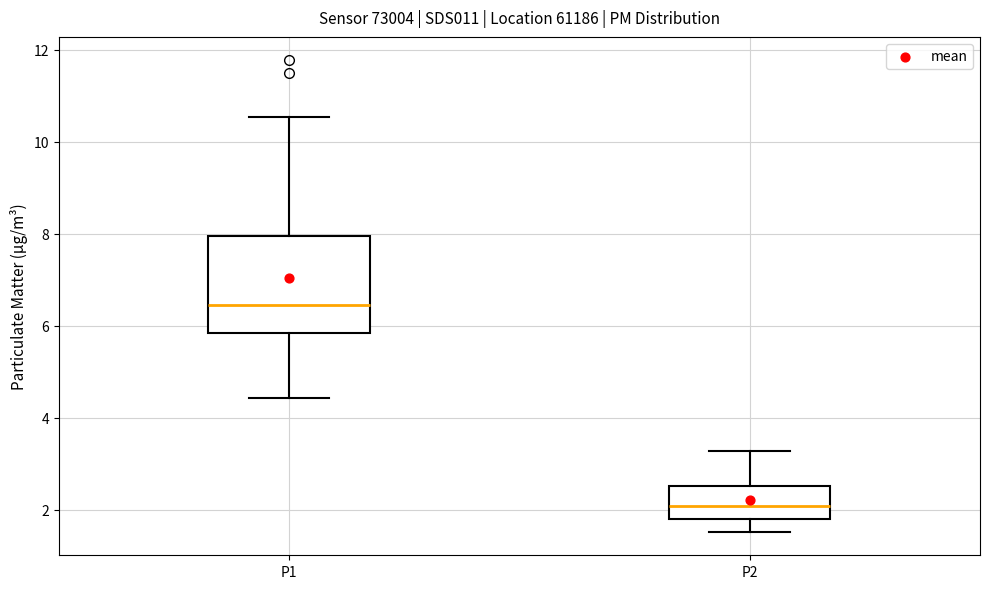

Reading left to right, read every box against the y-axis: the position of its median line, the range the box covers, and the ends of its whiskers. The values are not printed on the chart, so give them approximately, as read against the axis.

P1: median 6.4, box 5.8 to 8.0, whiskers 4.4 to 10.6
P2: median 2.0, box 1.8 to 2.6, whiskers 1.6 to 3.2